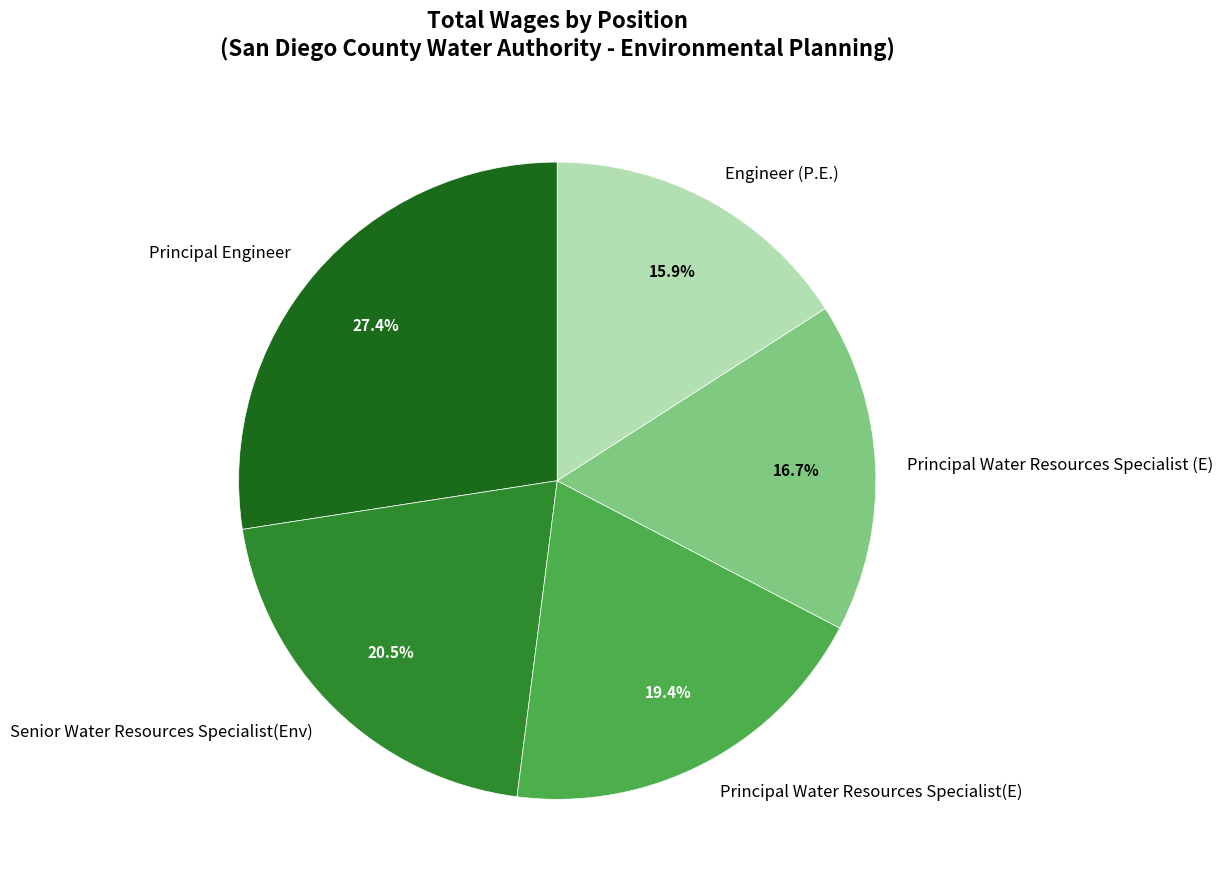

What is the smallest slice in the pie chart?

Engineer (P.E.)